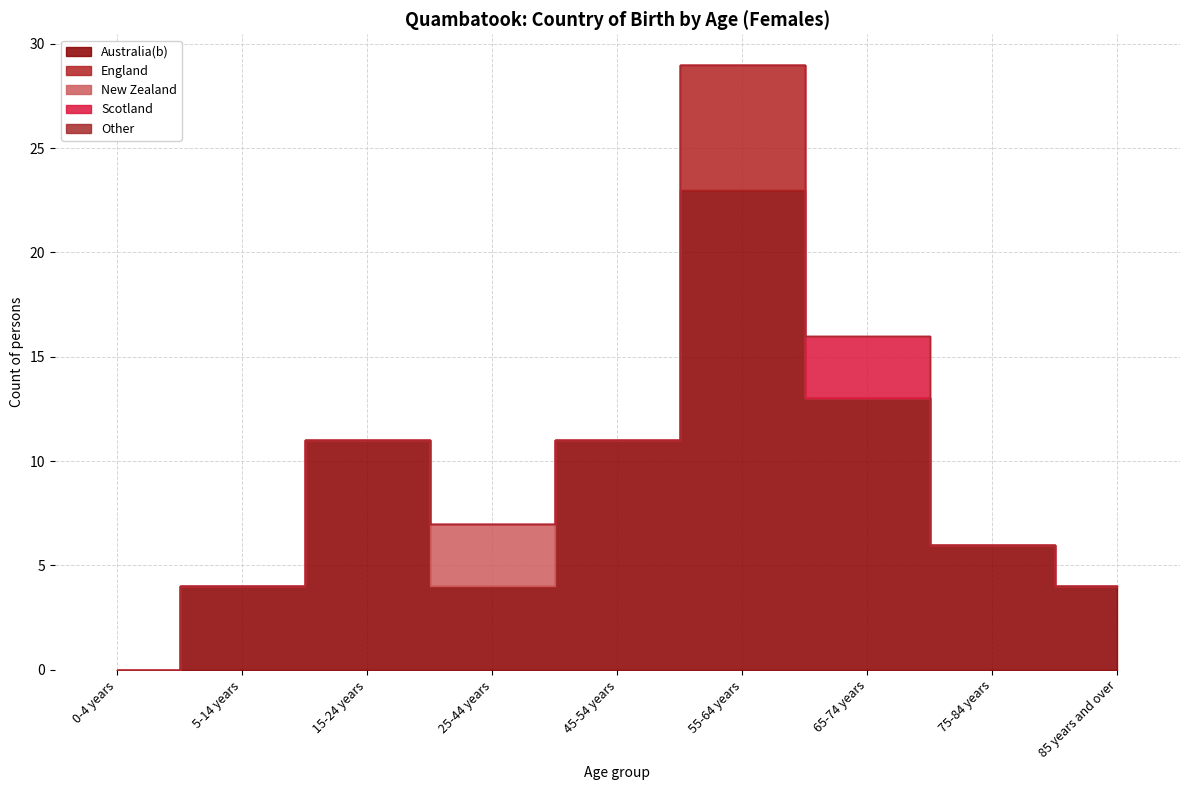

What is the sum of all Australia(b) values?

76